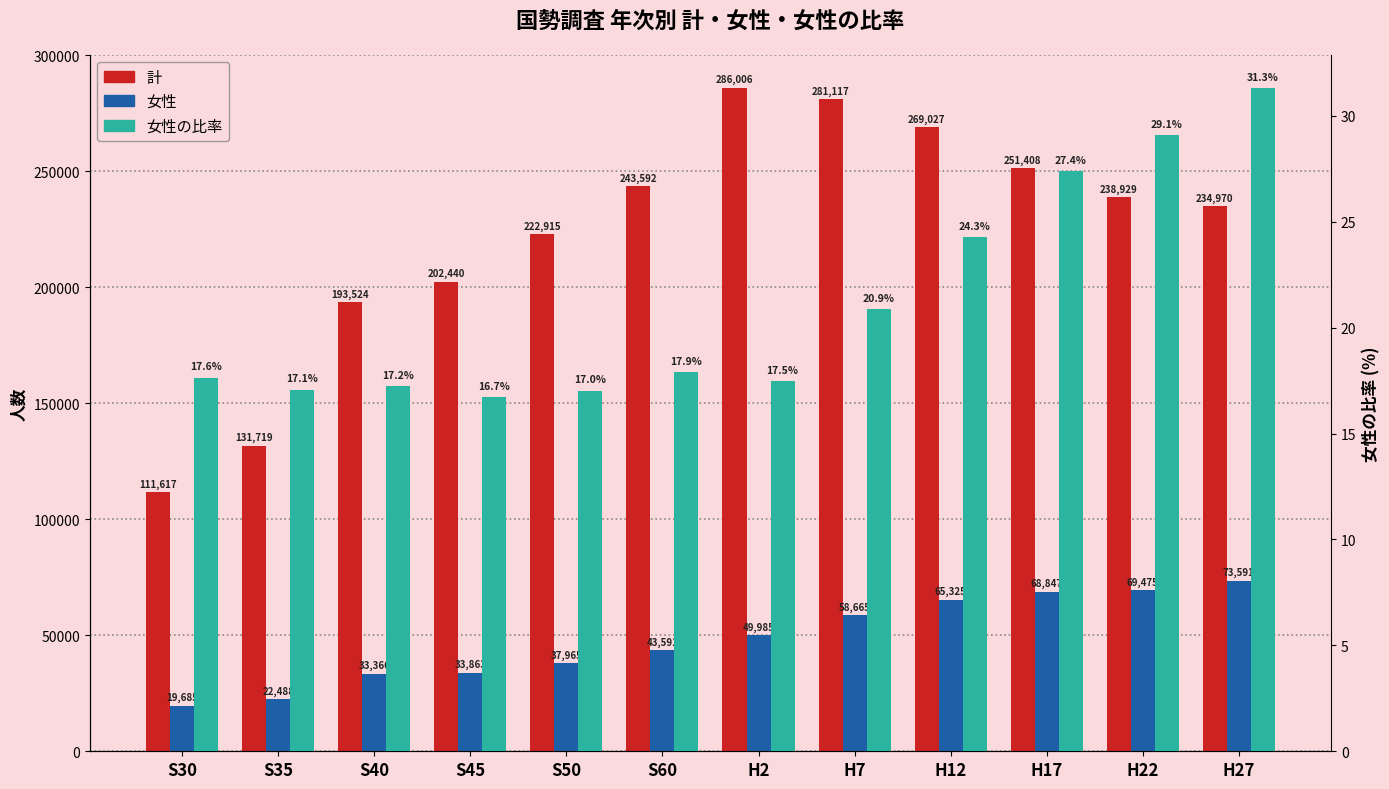

How many distinct data groups are displayed?

3